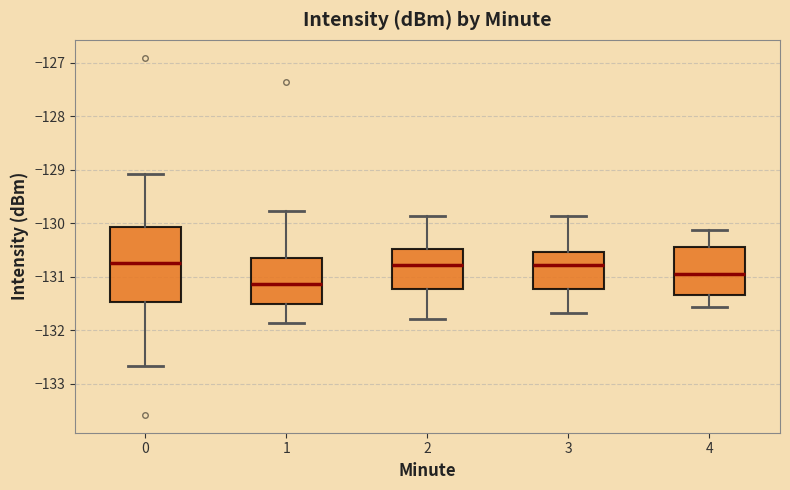

Which box is the tallest, from its lower edge to its upper edge?

0